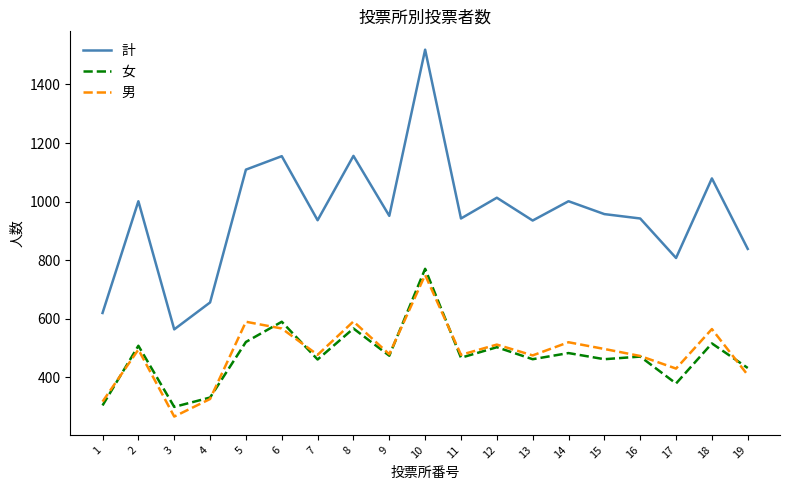

What are all the series names shown in the legend?

計, 女, 男